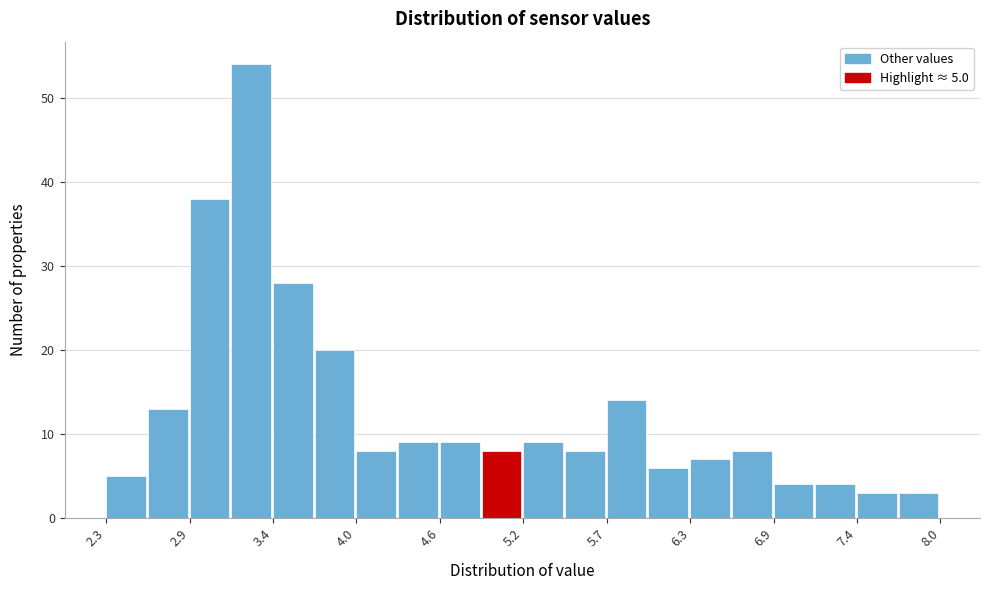

Read against the x-axis, roughly where is the centre of the tallest bar?

3.3